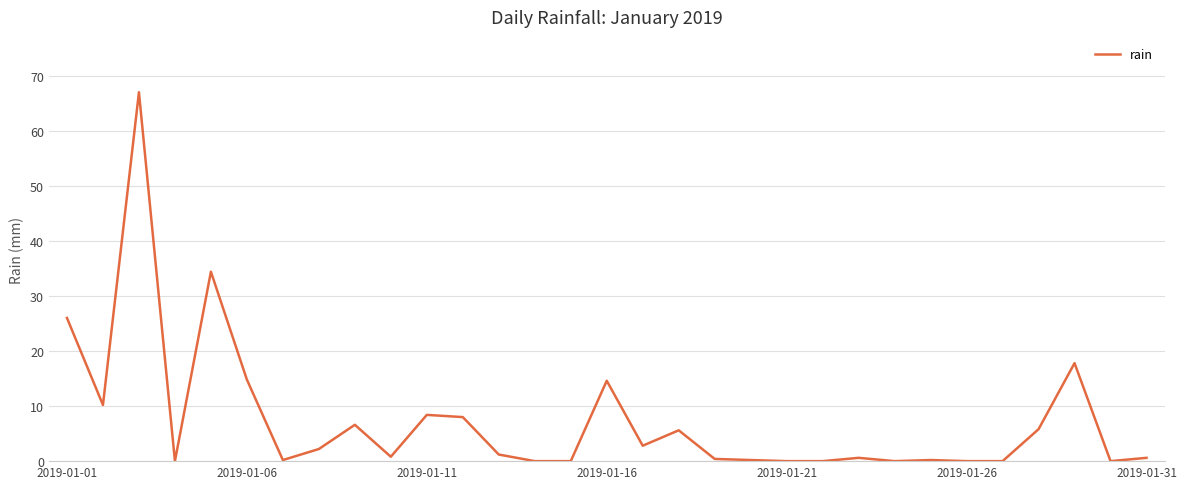

What is the difference between the maximum and minimum values?

67.0